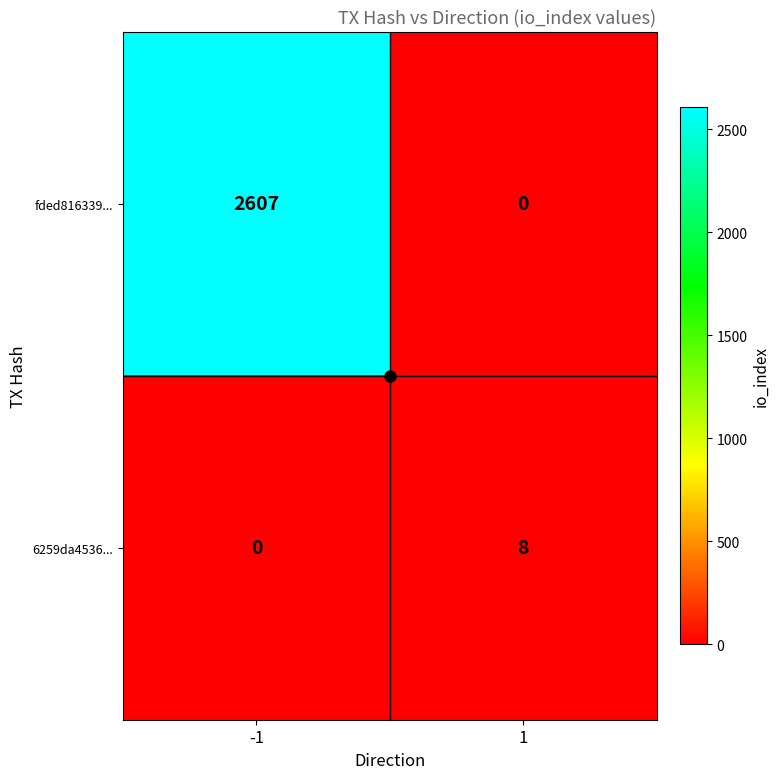

List the series in order of their overall mean, lowest first.

6259da4536..., fded816339...